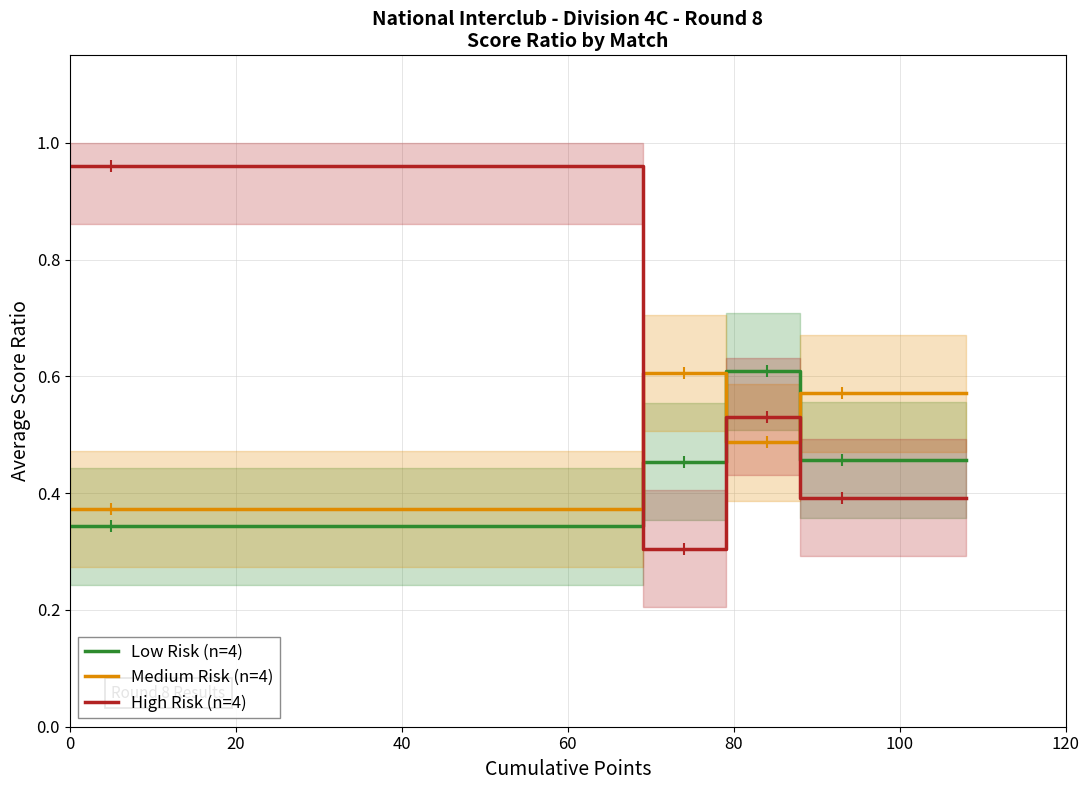

What is the difference between the maximum and minimum values in the Medium Risk (n=4) series?

0.2